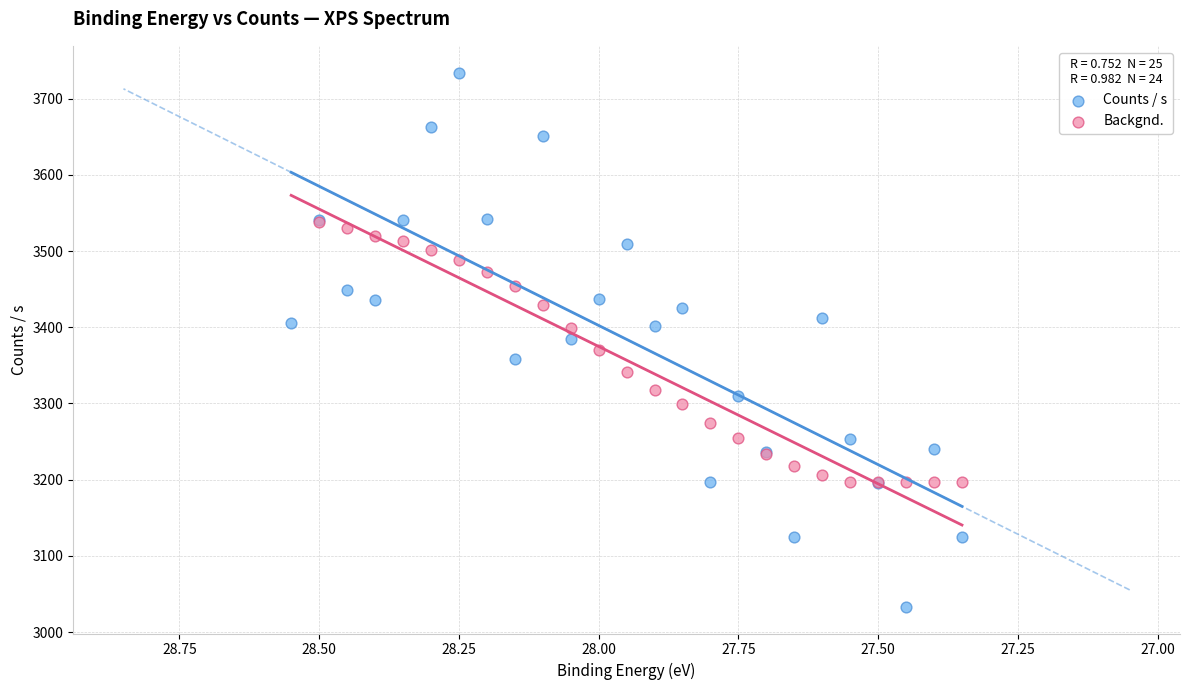

Which series contains the lowest Y value?

Counts / s